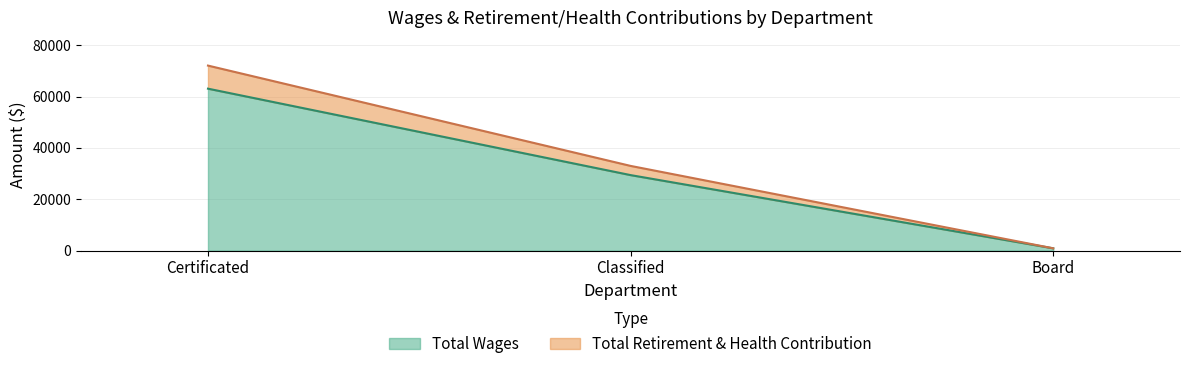

Reading left to right, extract all data points from this chart.

Total Wages: Certificated=63061	Classified=29415	Board=920
Total Retirement & Health Contribution: Certificated=72045	Classified=32995	Board=920